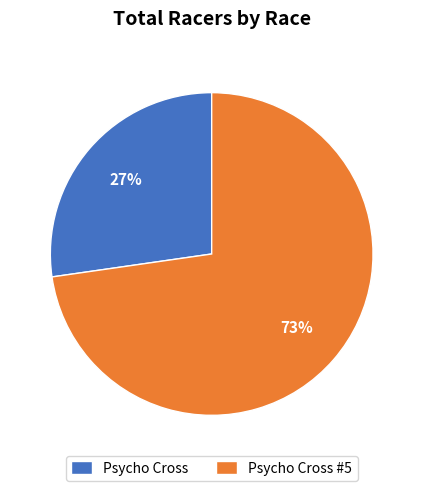

To the nearest percent, what is the average slice percentage?

50%